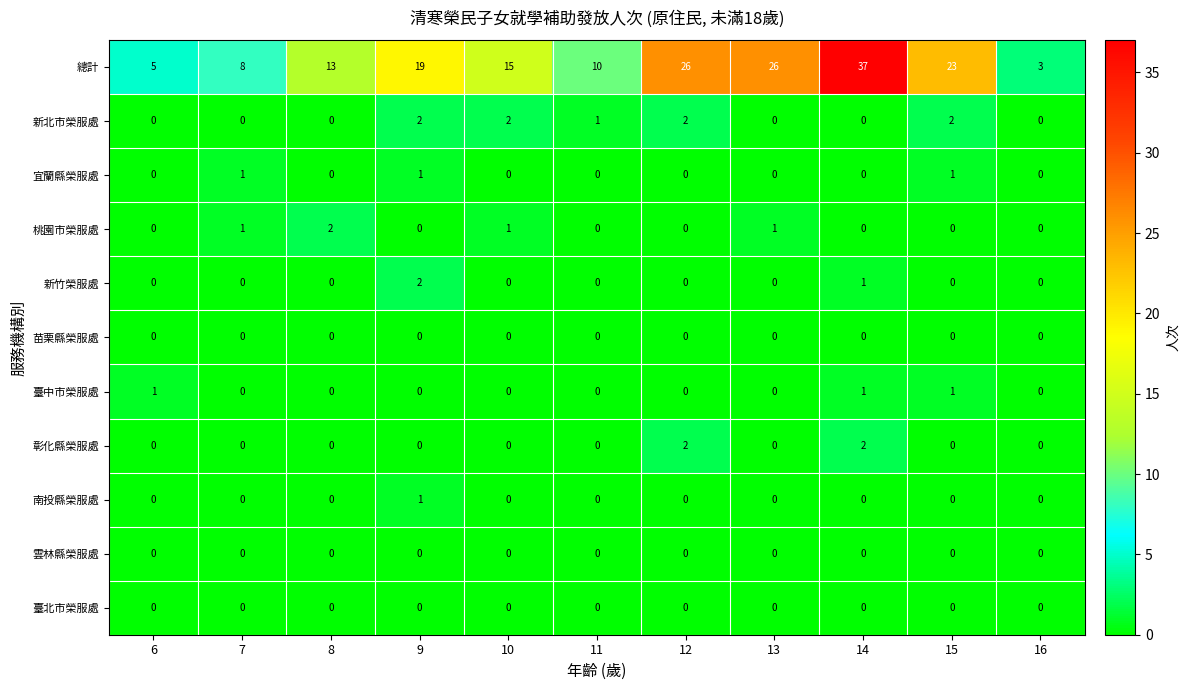

The value of 新北市榮服處 at 6 is 1. True or false?

False